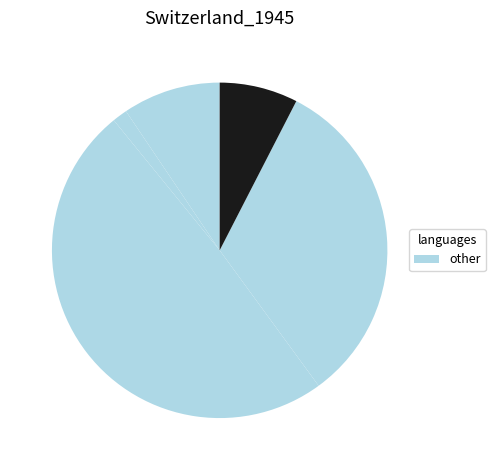

How many slices are in this pie chart?

5